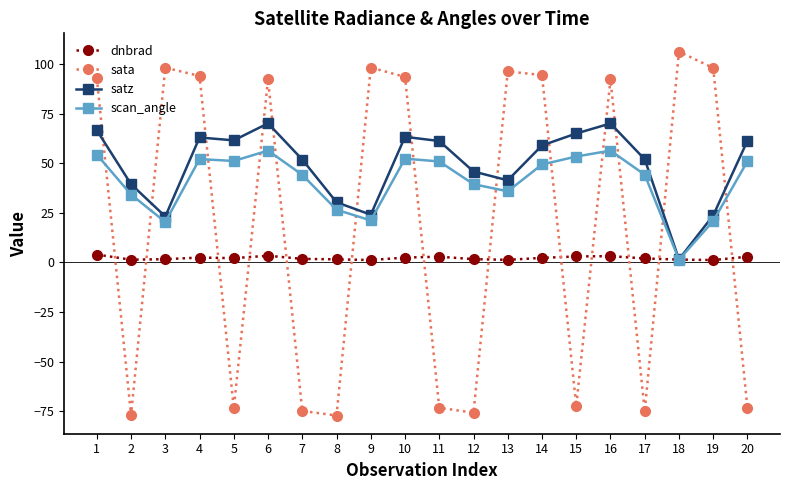

The sata series shows 93.9 at 4. True or false?

True